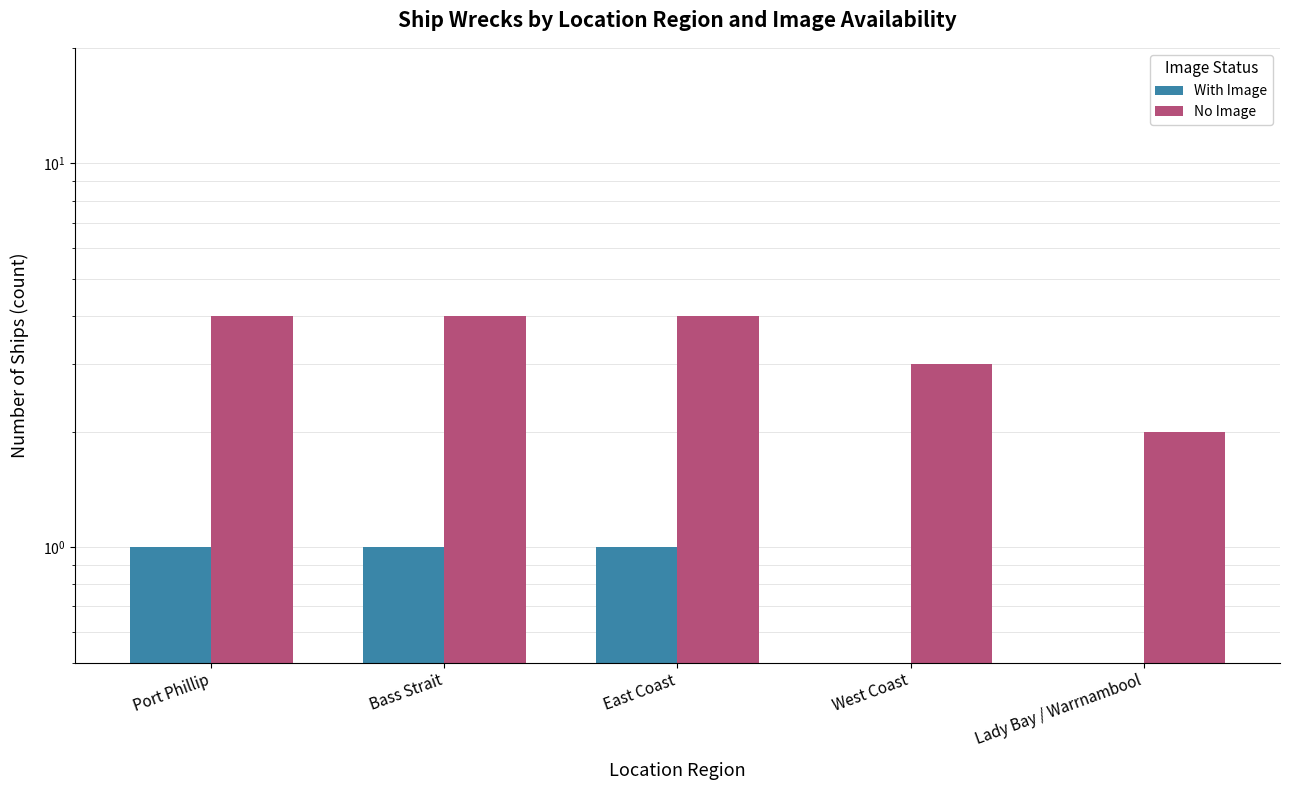

Reading left to right, extract all data points from this chart.

With Image: 1	1	1	0	0
No Image: 4	4	4	3	2